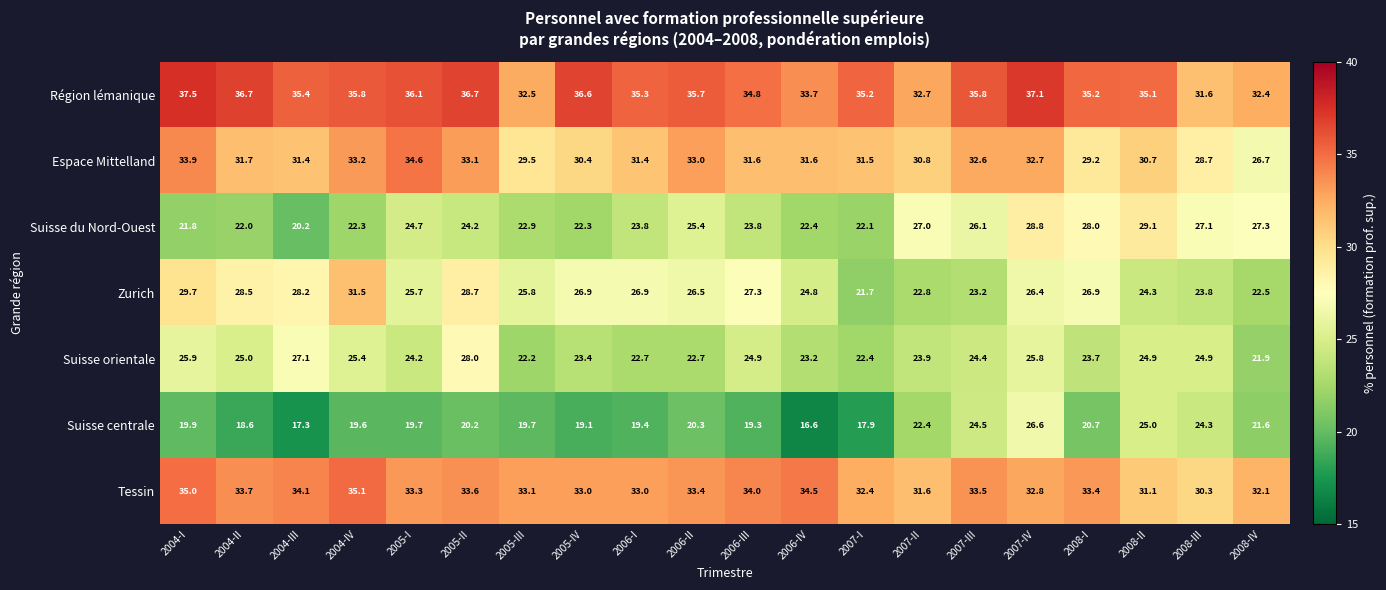

What is the difference between the Tessin values at 2006-II and 2007-IV?

0.6